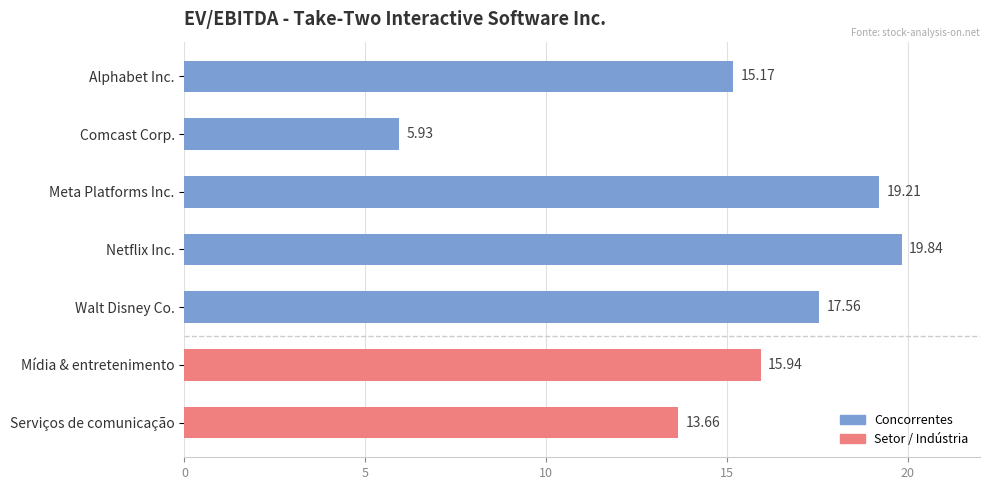

Count the number of categories in the chart.

7